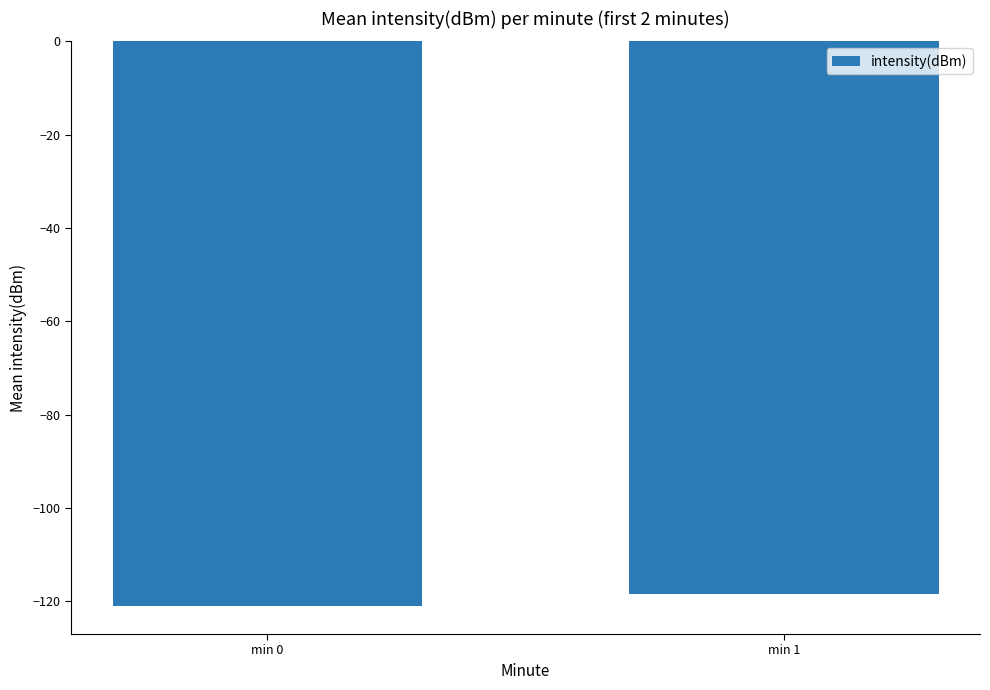

How many values are between -120 and -118?

1